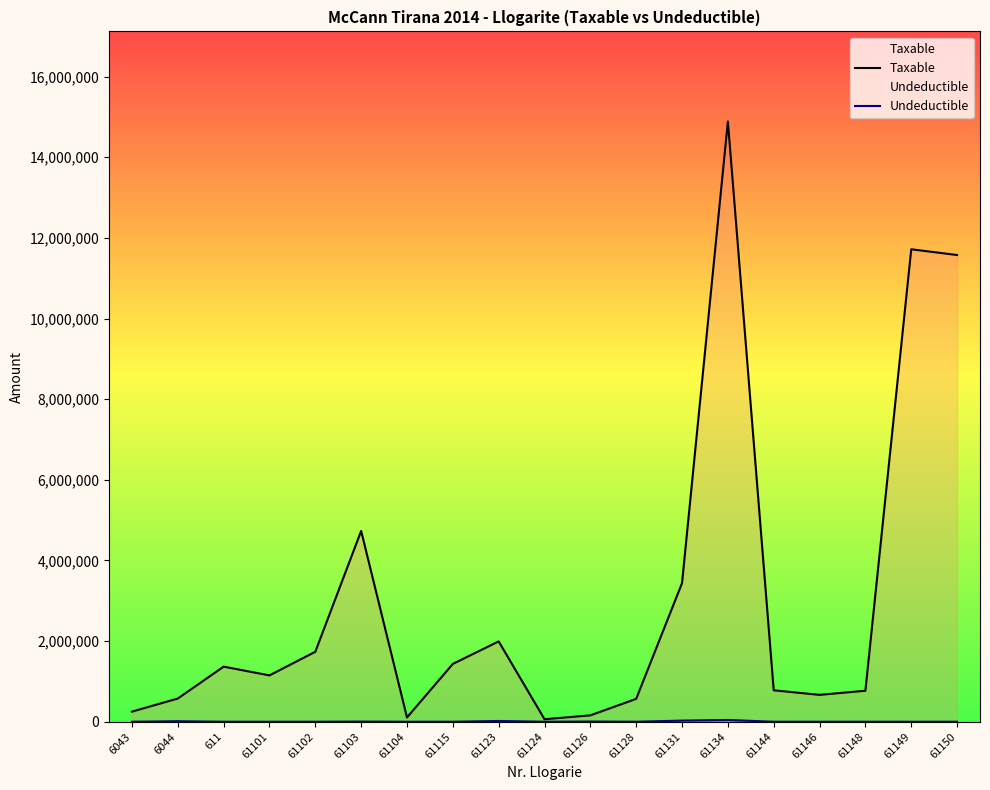

What position from the right is 61126?

9